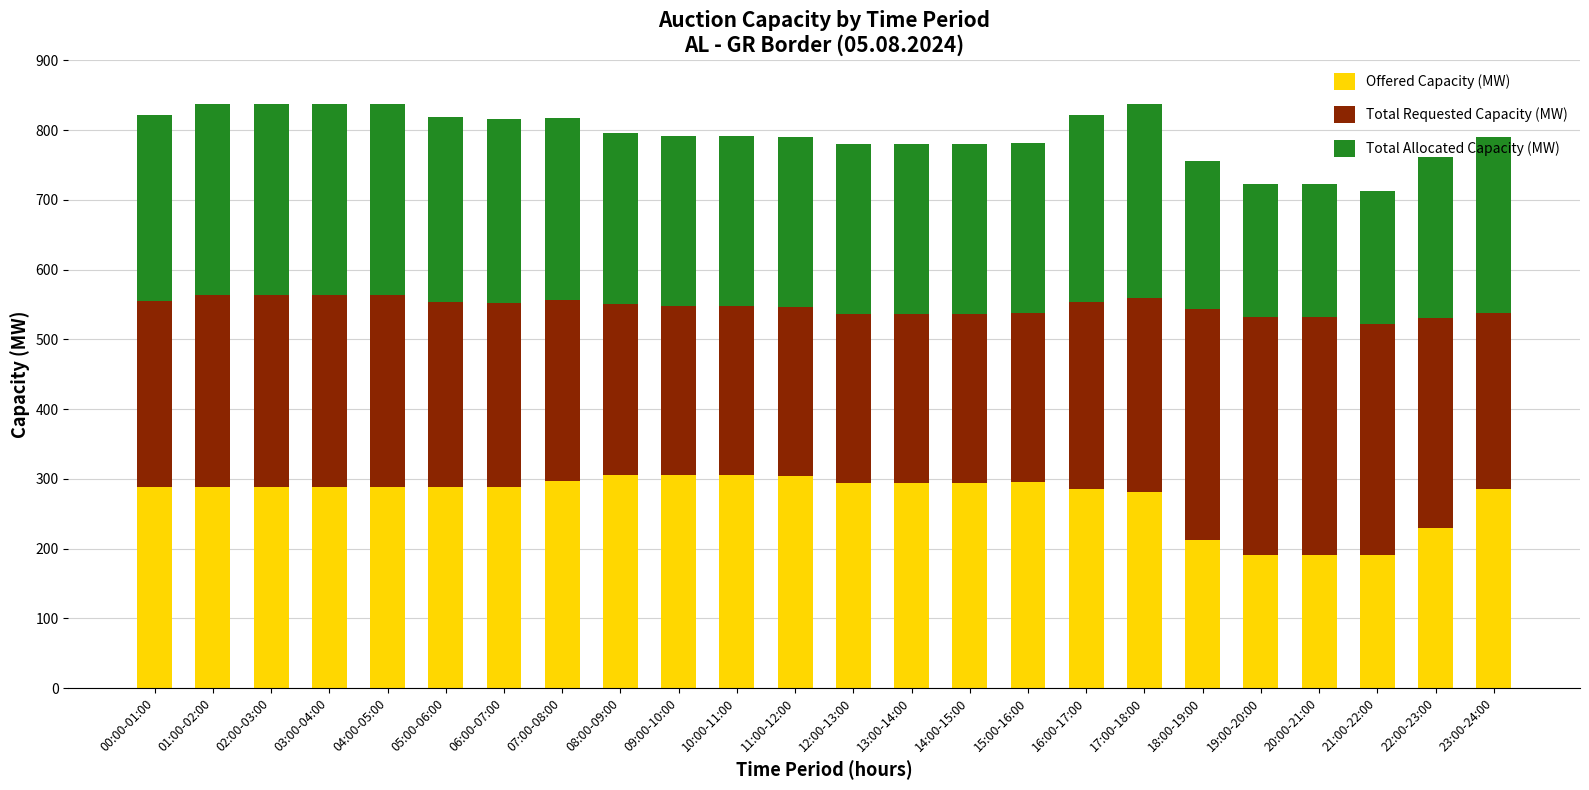

What is the difference between the maximum and minimum values in the Offered Capacity (MW) series?

115